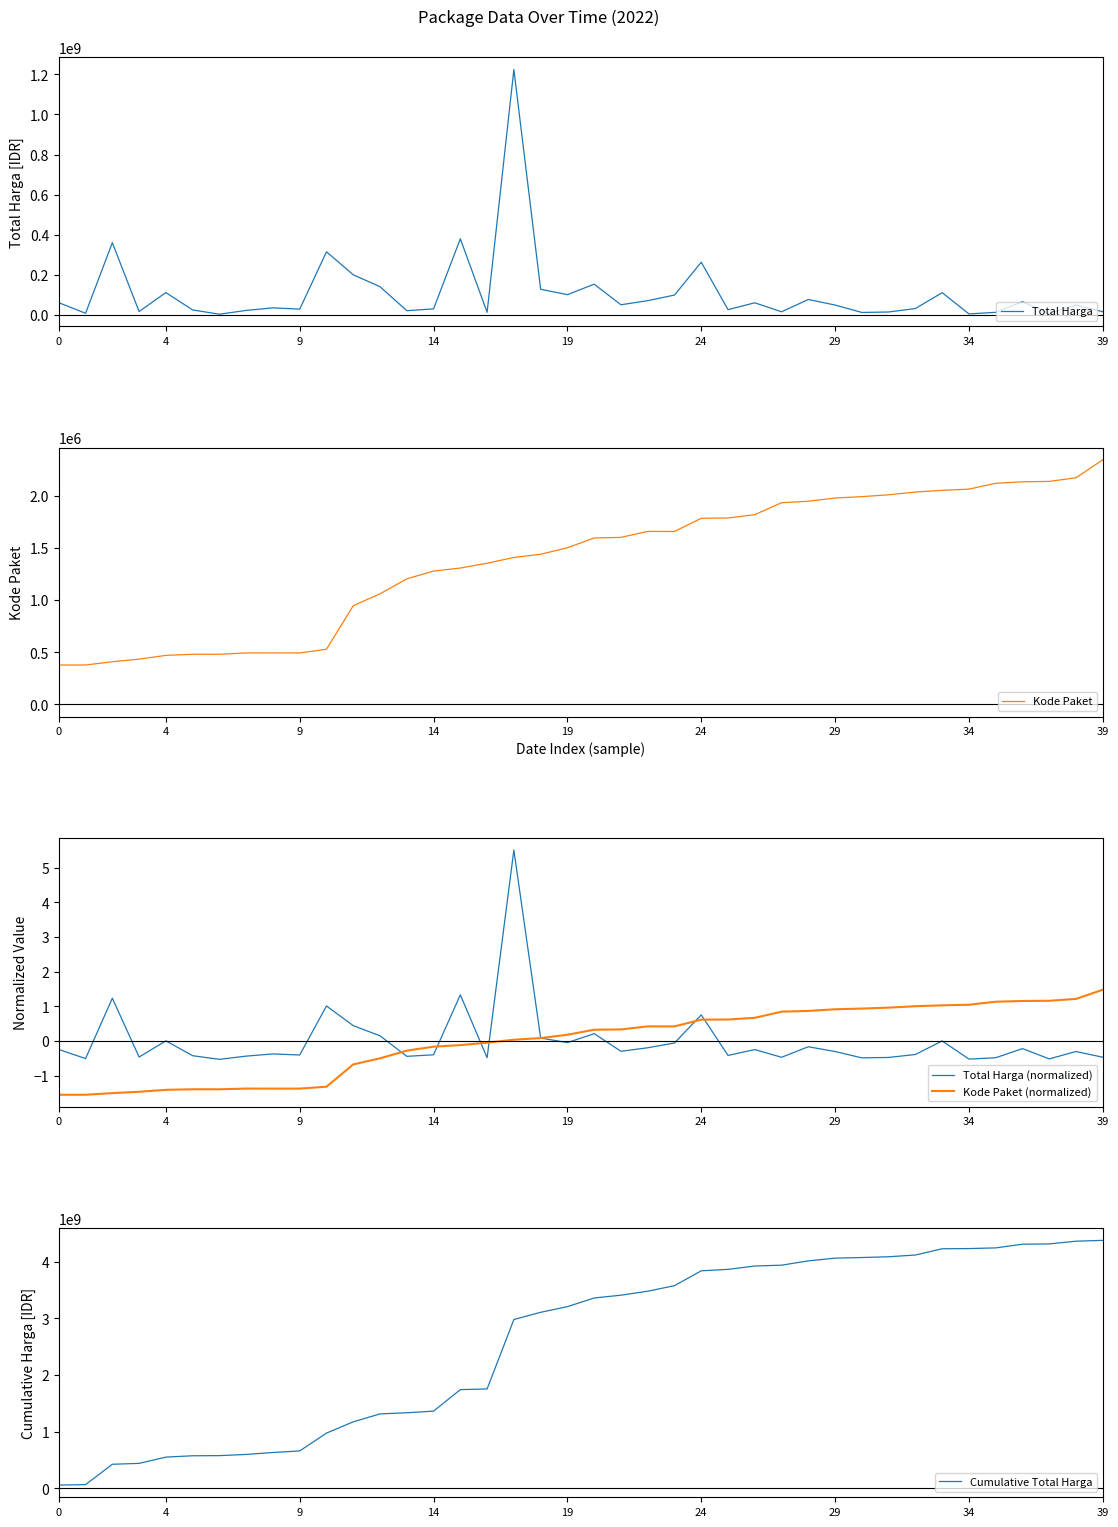

At which category is the sum across all series the highest?

38